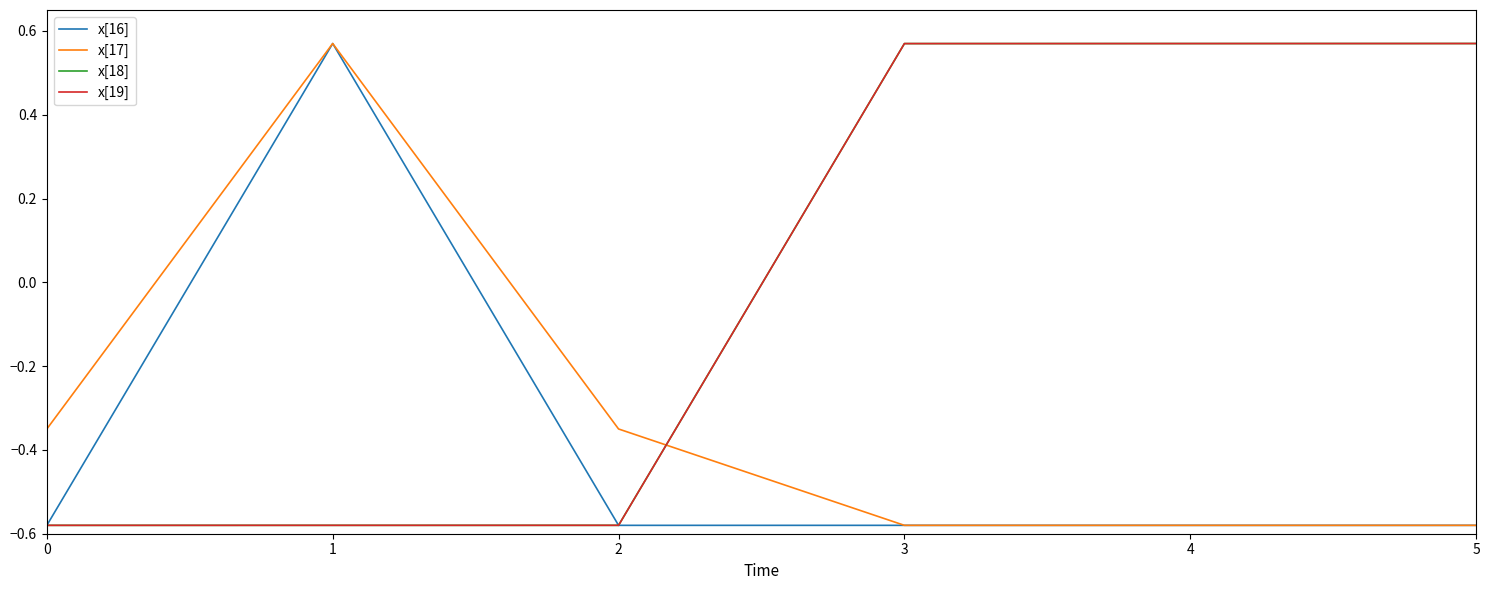

What is the maximum value for x[17]?

0.6